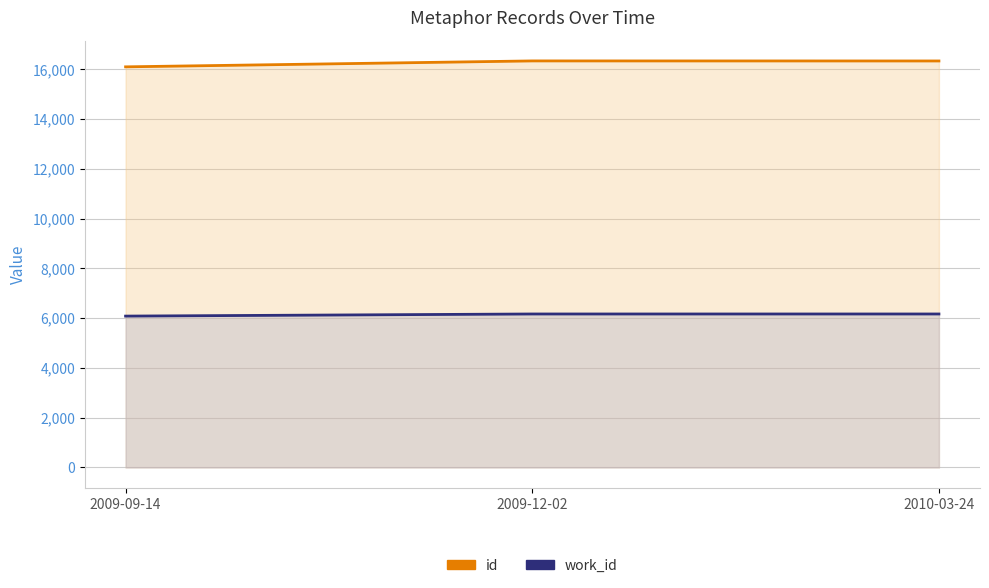

Between 2009-09-14 and 2010-03-24, which series saw the biggest shift?

id